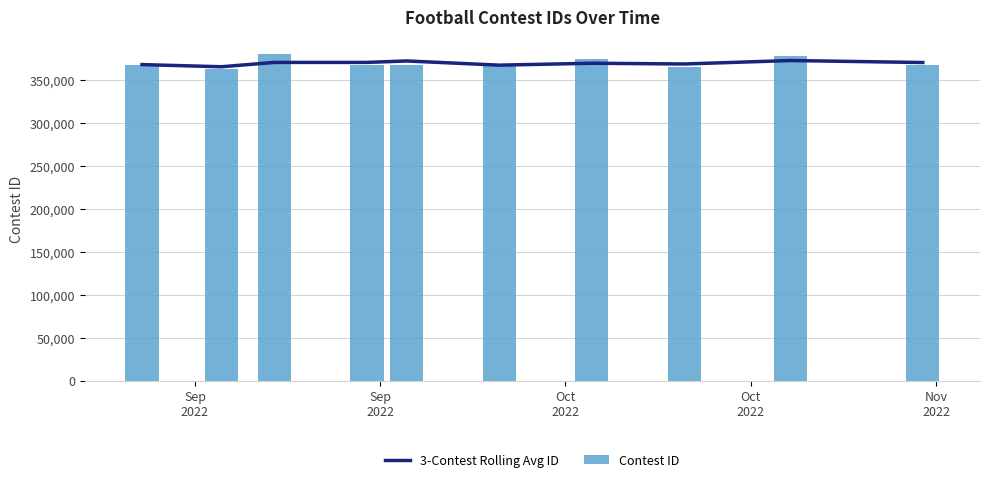

What is the difference between the maximum and minimum values in the Contest ID series?

17717